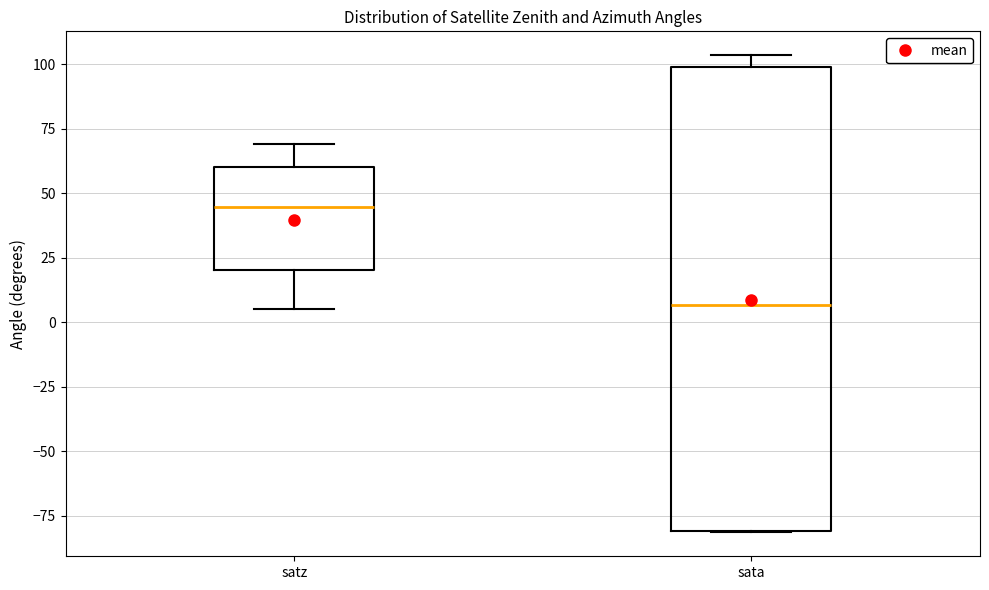

Reading left to right, read every box against the y-axis: the position of its median line, the range the box covers, and the ends of its whiskers. The values are not printed on the chart, so give them approximately, as read against the axis.

satz: median 45, box 20 to 60, whiskers 5 to 70
sata: median 5, box -80 to 100, whiskers -80 to 105